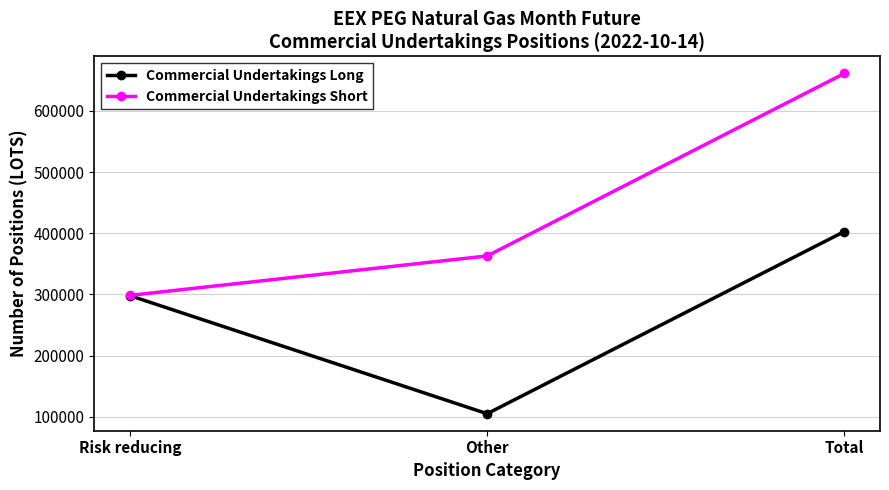

The value of Commercial Undertakings Long at Total is 402811. True or false?

True